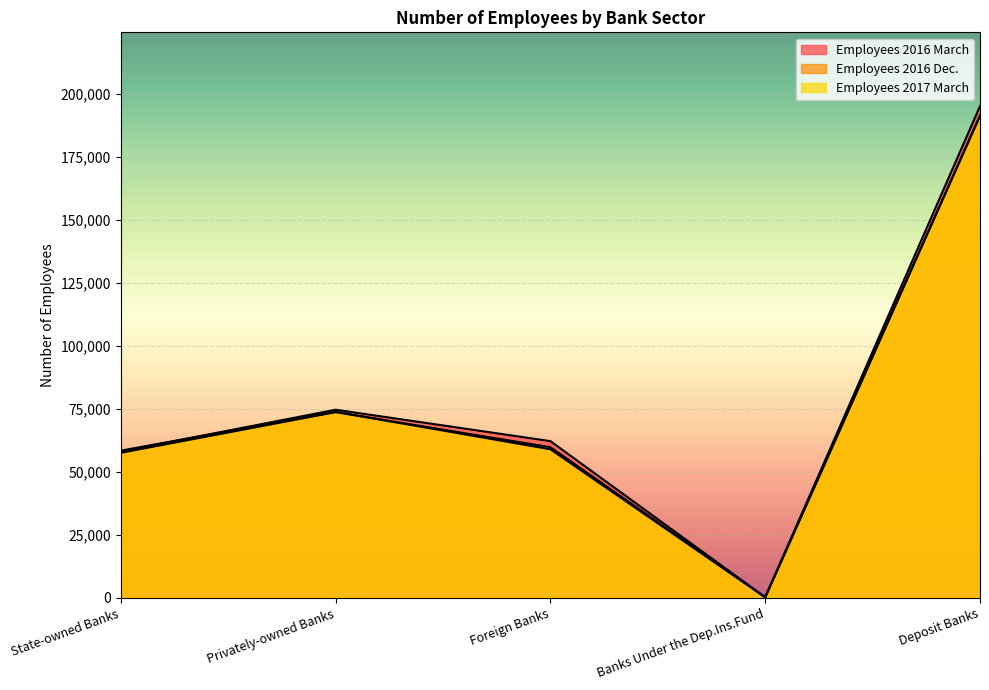

What is the value of the Employees 2017 March point at the 3rd from the left?

58977